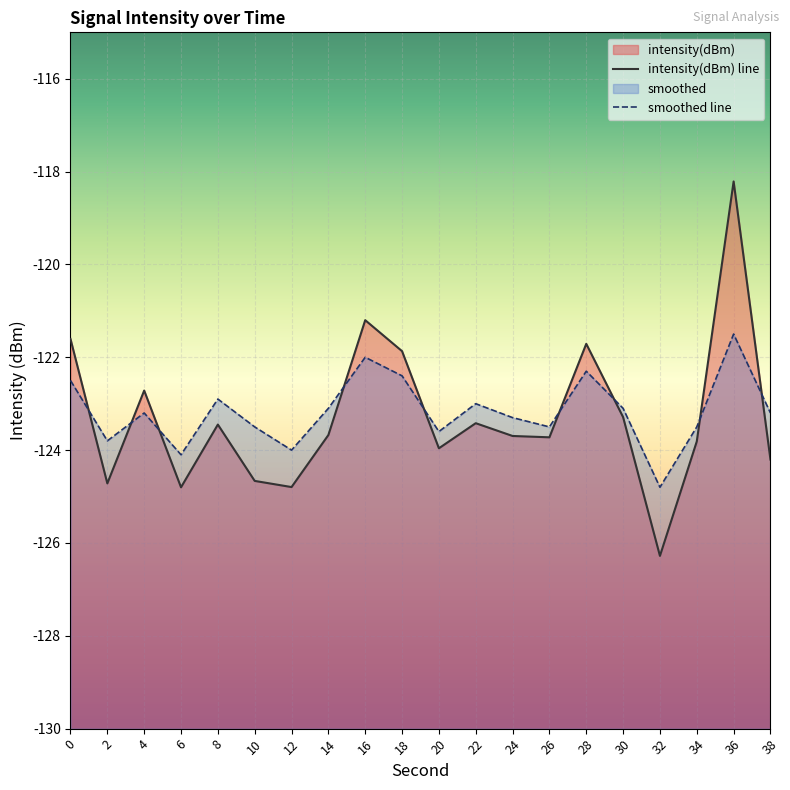

Where is the first local maximum for intensity(dBm) line?

4